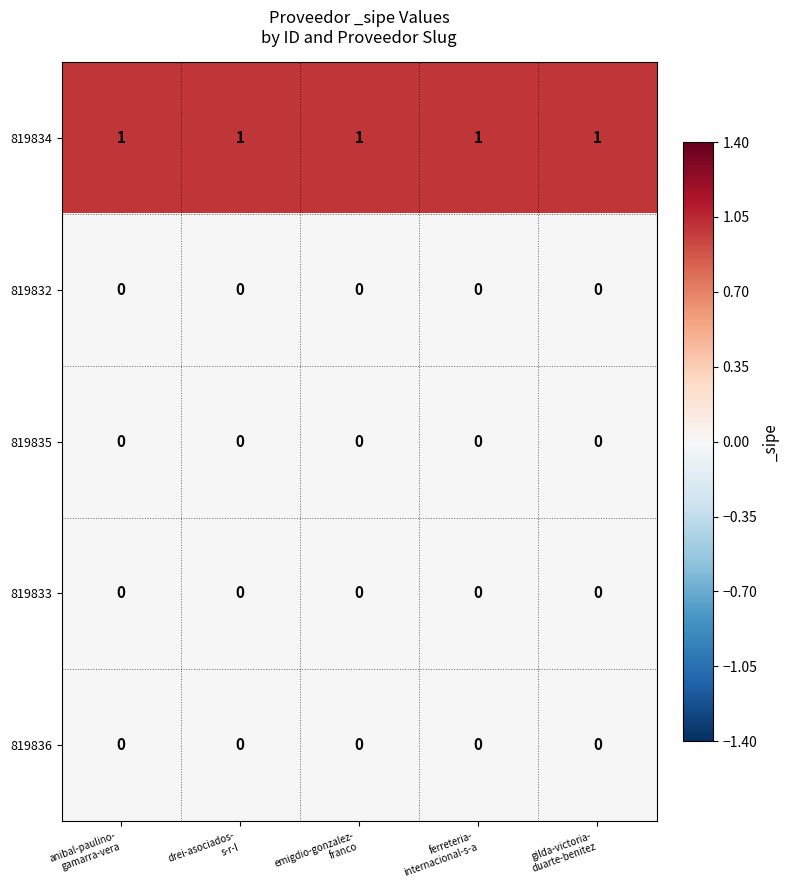

Which series has the largest total across all categories?

819834